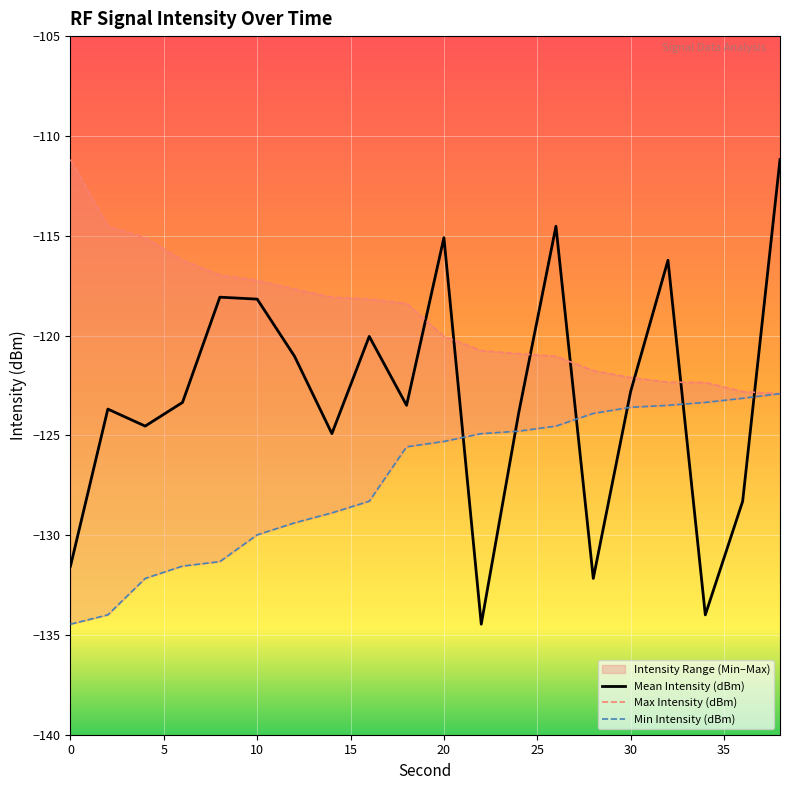

How many values in the Max Intensity (dBm) series exceed -118?

7